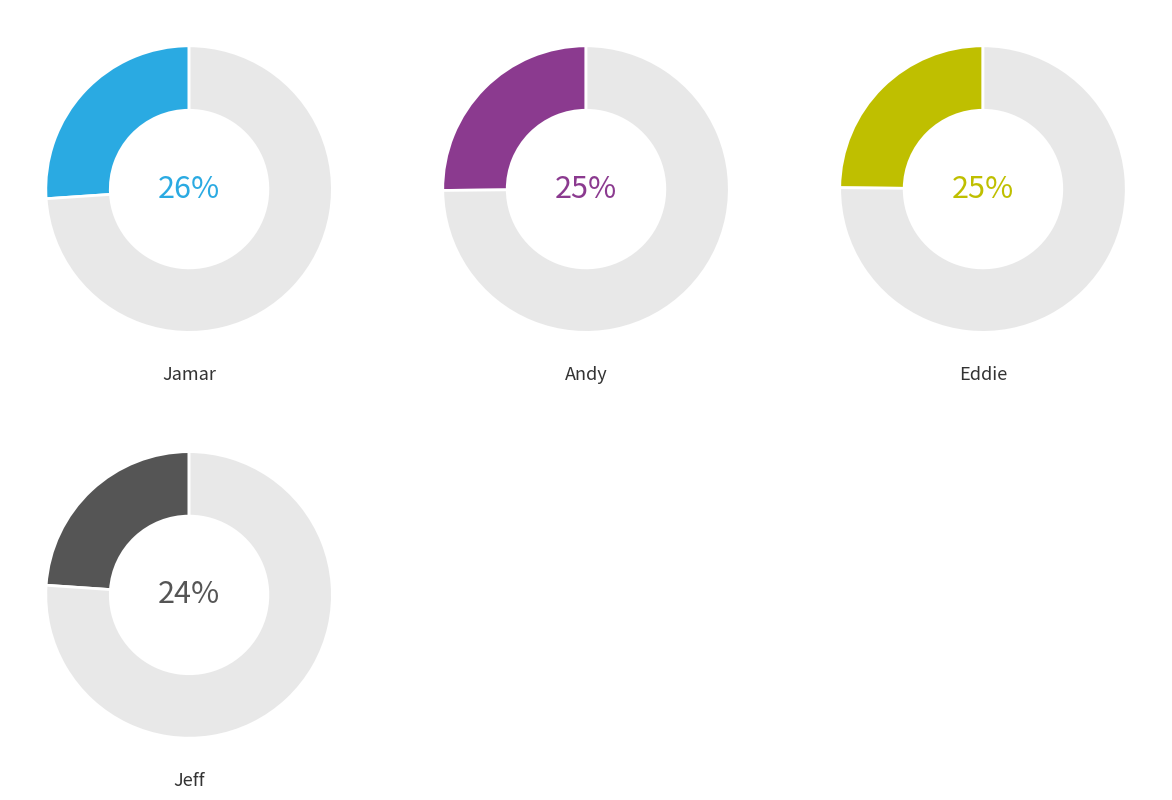

Does Jeff account for over 50% of the chart?

No